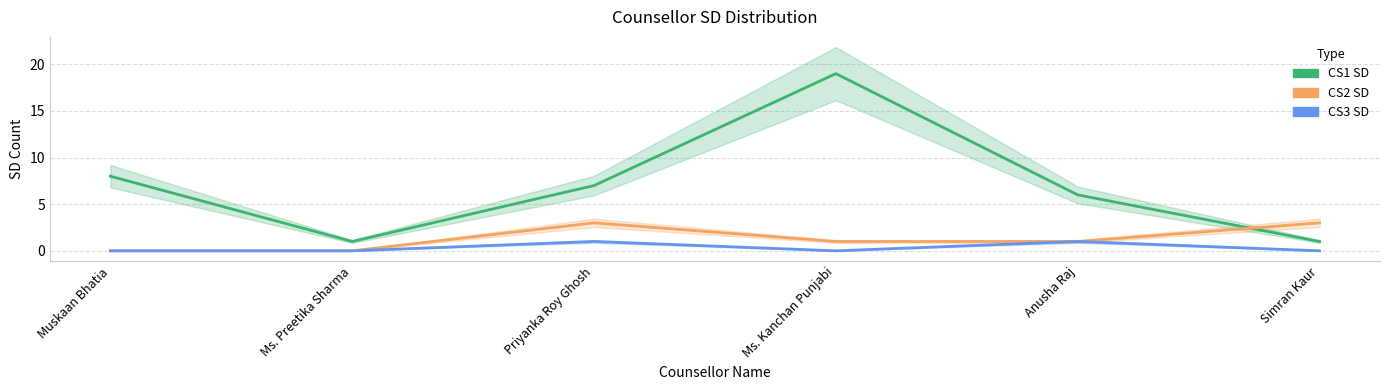

Which series has the largest range (max minus min)?

CS1 SD